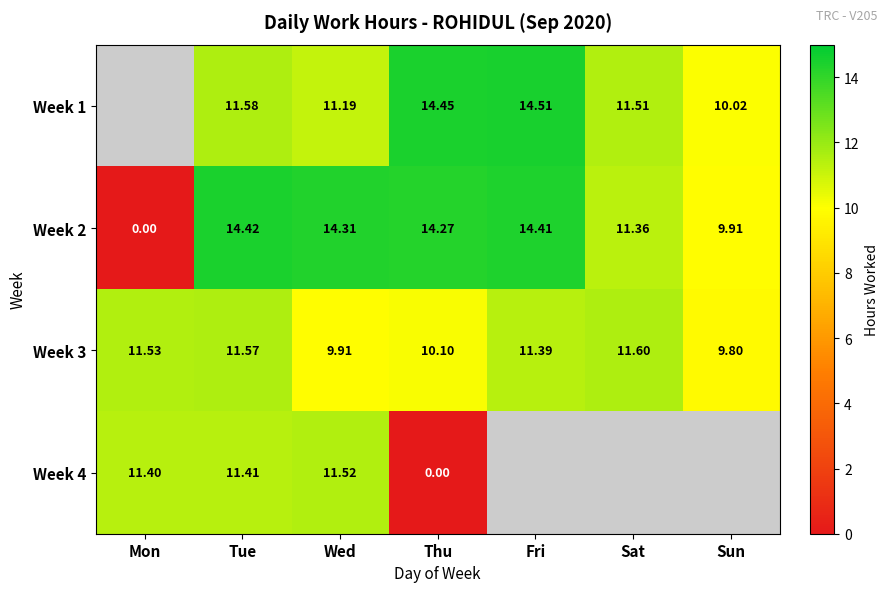

Is the value of Week 1 at Thu greater than the value of Week 2 at Tue?

Yes